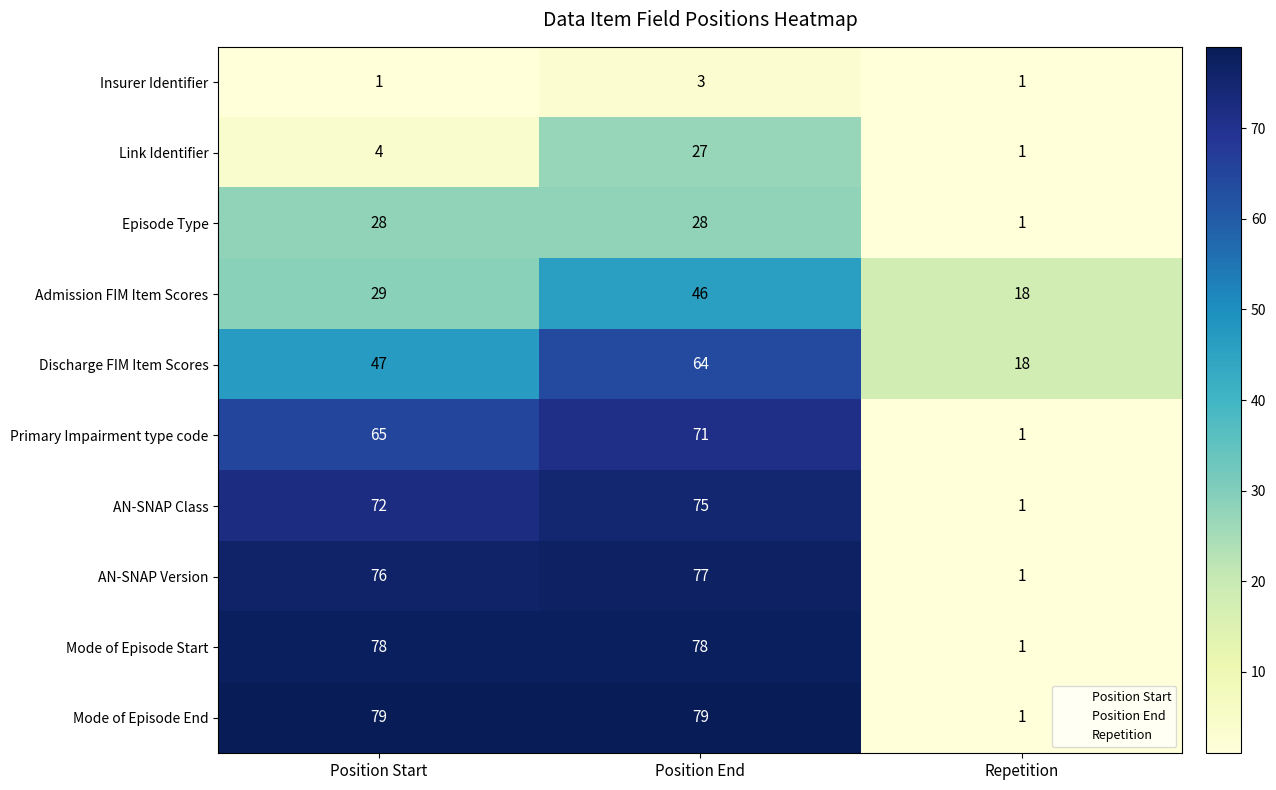

Between Position Start and Repetition, which series saw the biggest shift?

Mode of Episode End